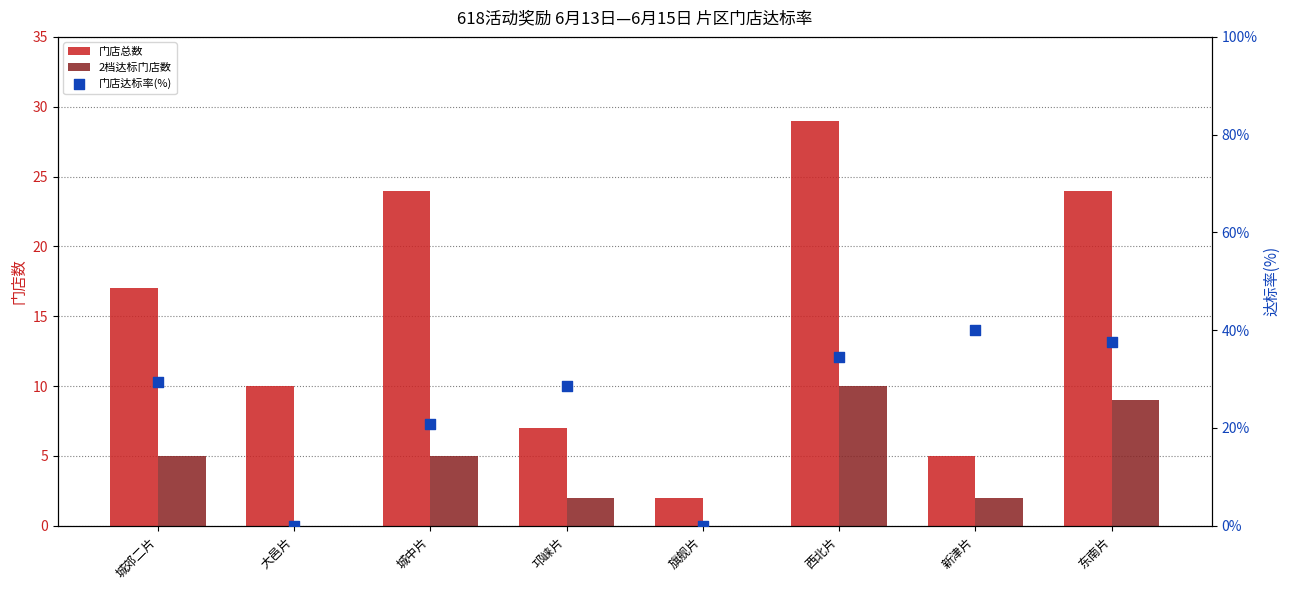

Which series contains the highest Y value?

门店达标率(%)